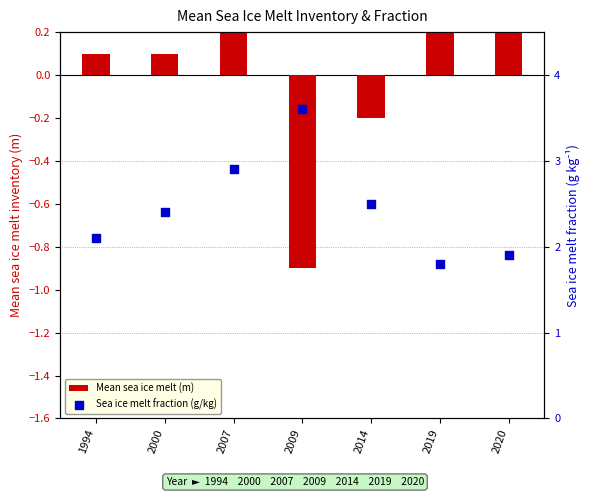

Which series contains the lowest Y value?

Mean sea ice melt (m)